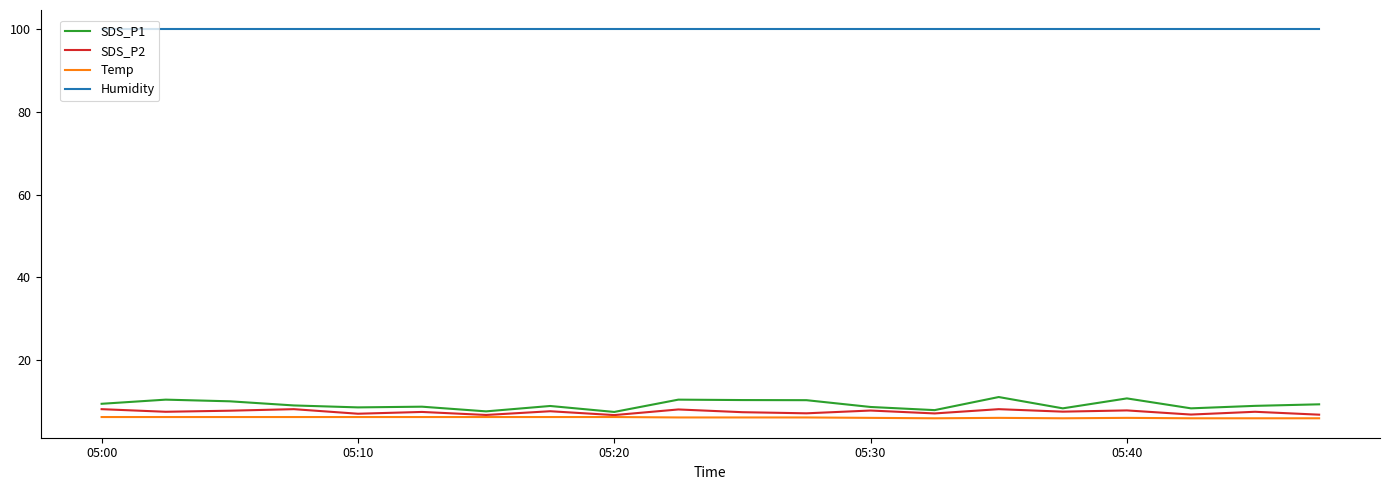

What are all the series names shown in the legend?

SDS_P1, SDS_P2, Temp, Humidity